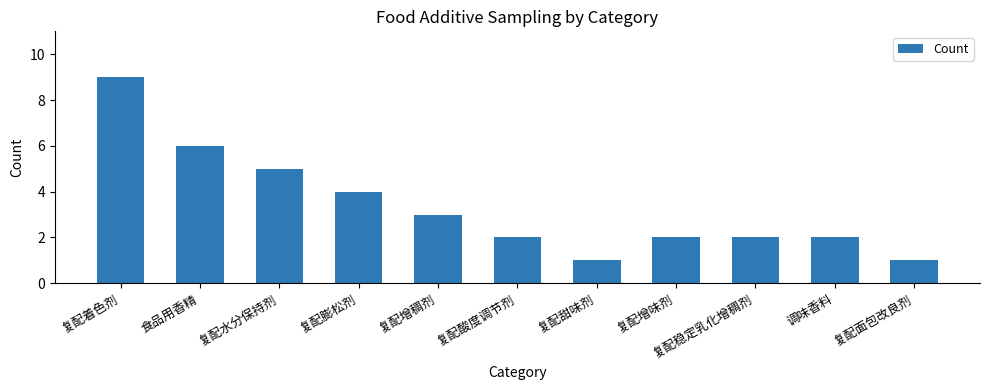

What is the difference between the values at 复配稳定乳化增稠剂 and 复配水分保持剂?

3